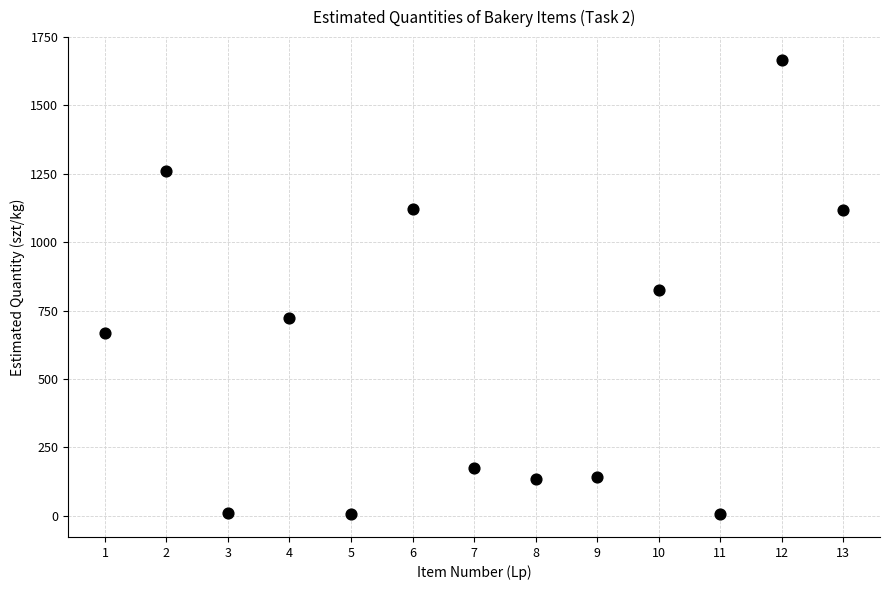

What is the range of X values (max minus min)?

12